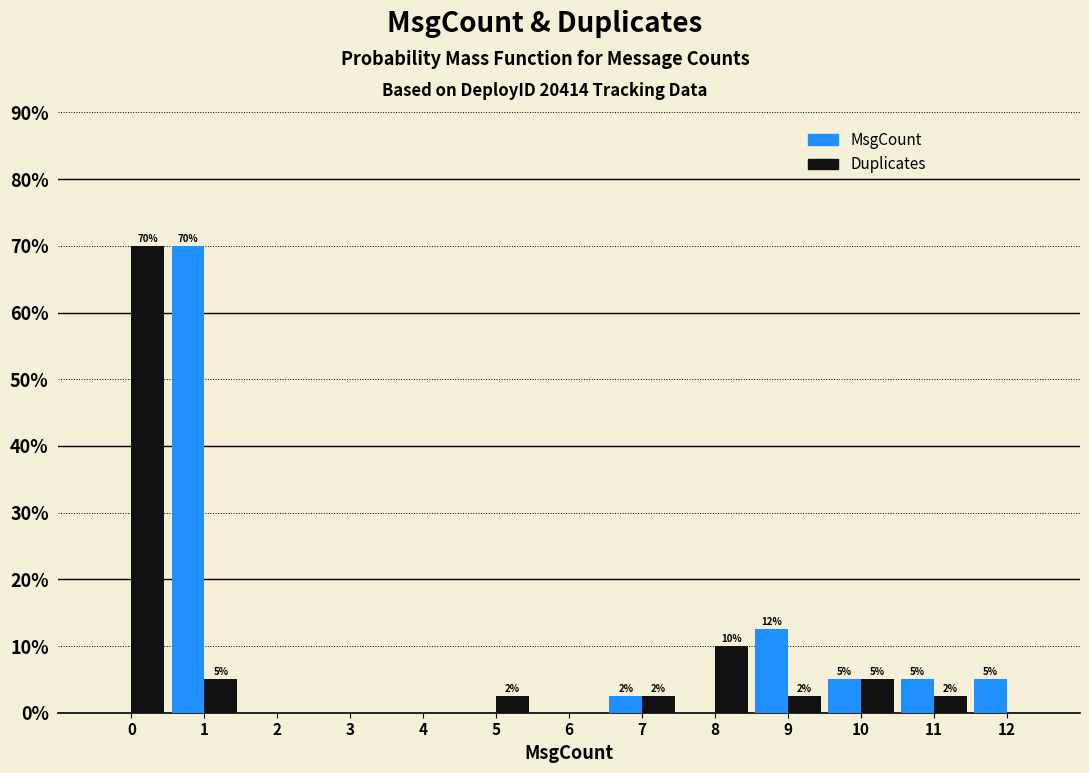

In the MsgCount series, which range on the x-axis has the tallest bar?

0.5 to 1.5